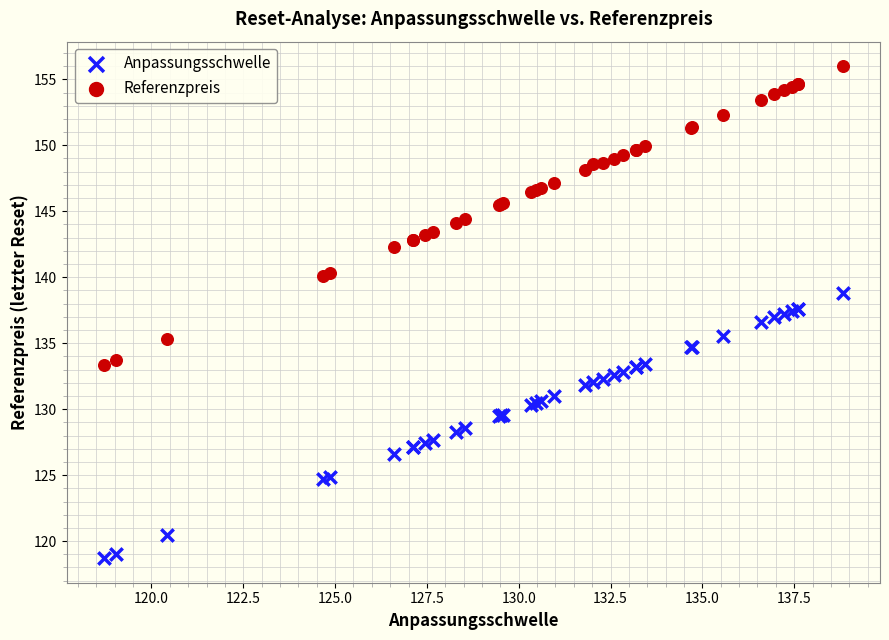

Which series reaches the maximum Y coordinate?

Referenzpreis